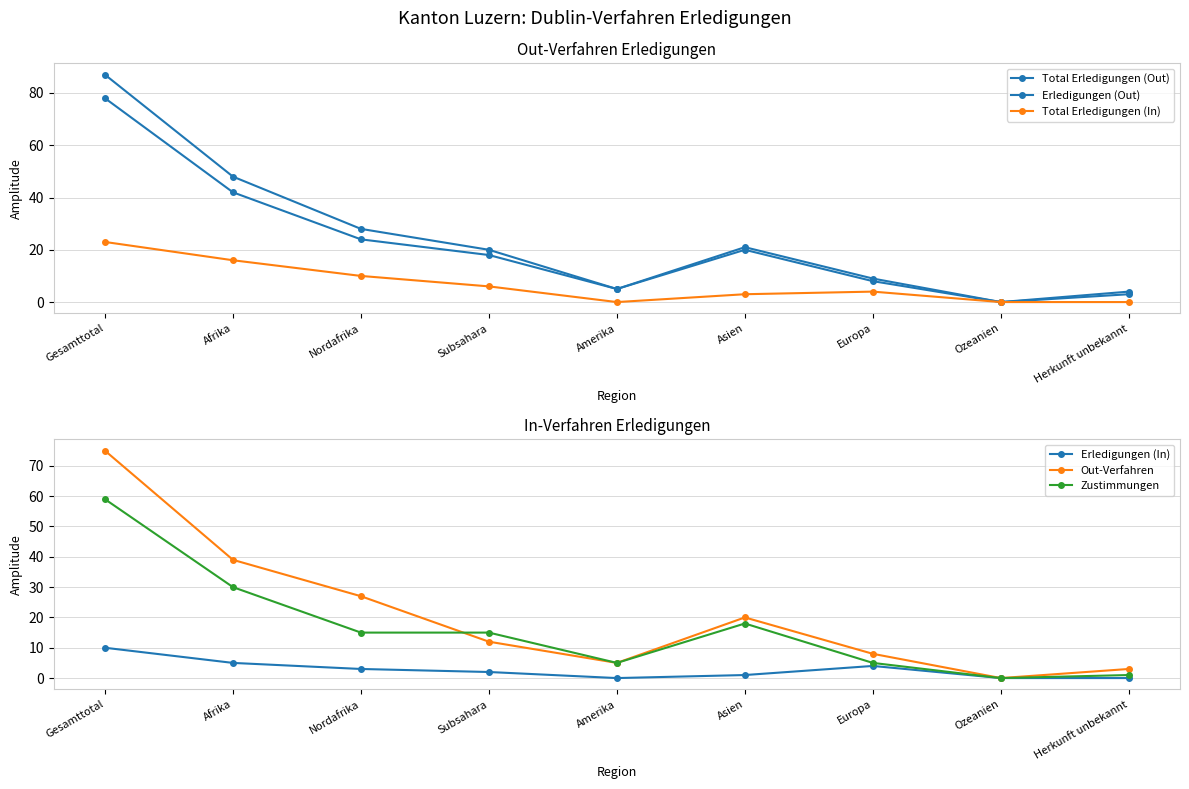

What is the total value across all series at Afrika?

180